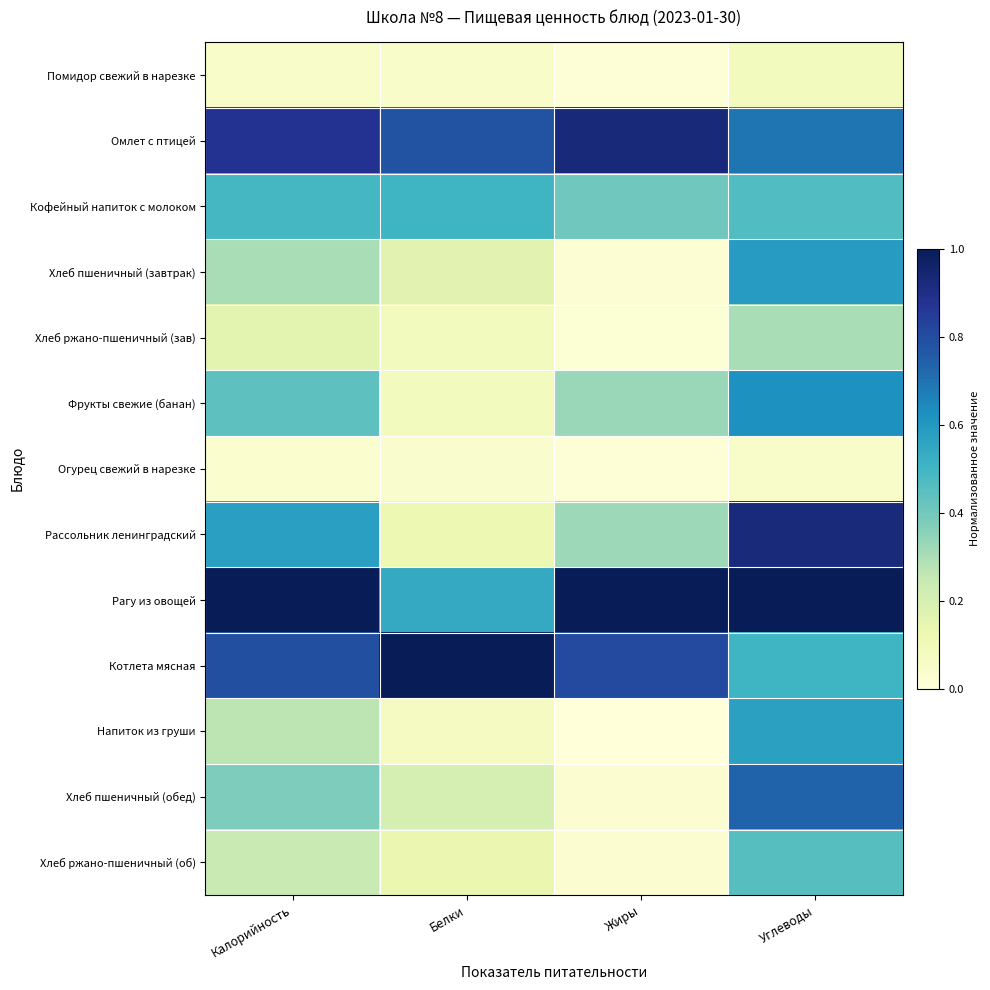

What is the spread (max minus min) of values at Калорийность?

1.0